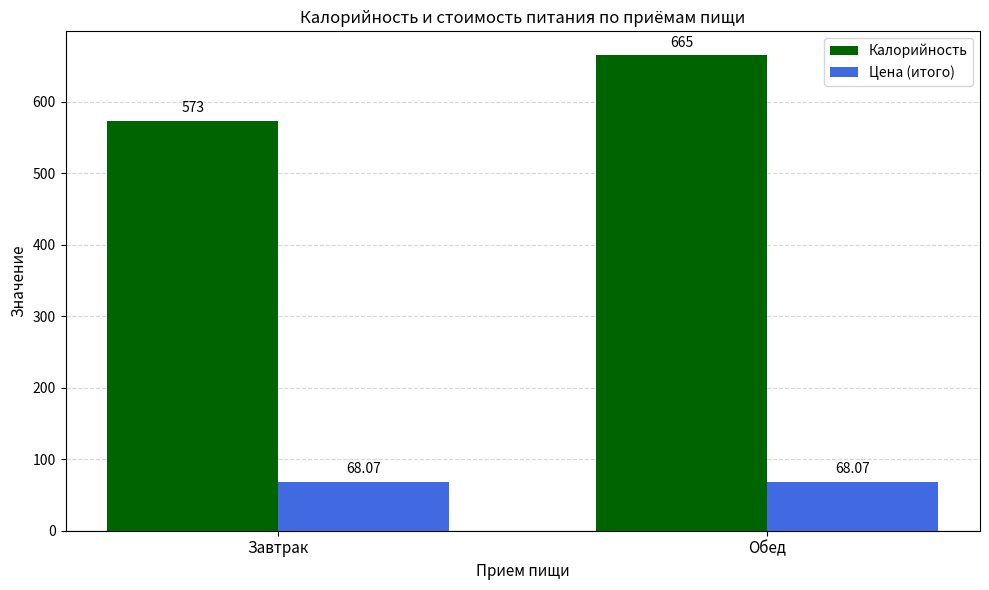

Is it true that Калорийность equals 573.0 at Завтрак?

True